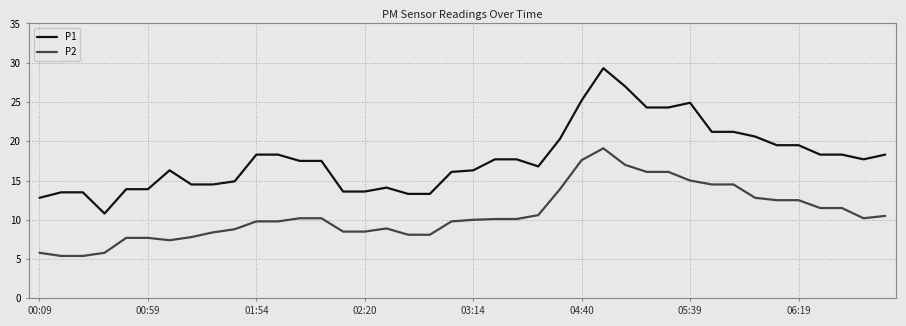

What is the minimum value shown in the chart?

5.4